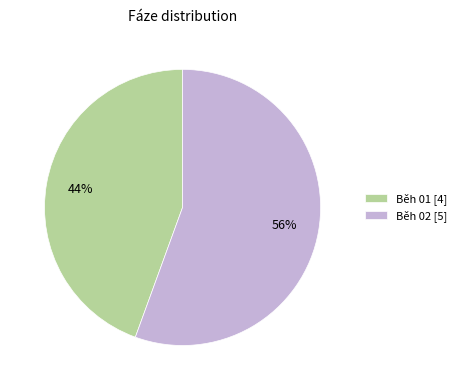

The Běh 02 slice represents 56% of the pie. True or false?

True